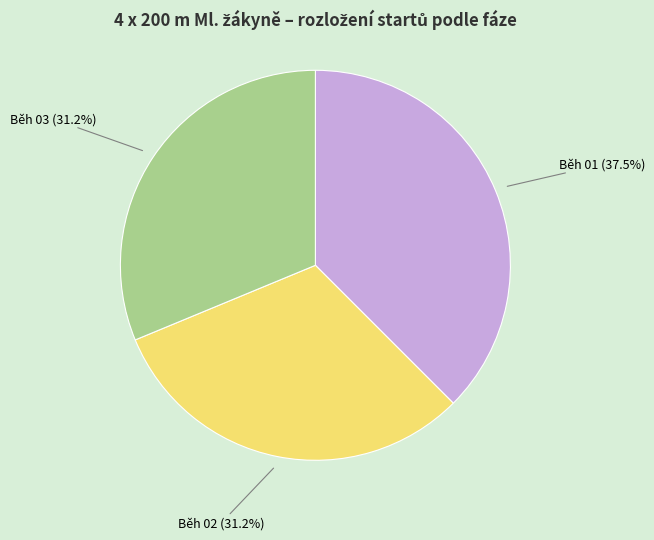

Which slice is the largest?

Běh 01